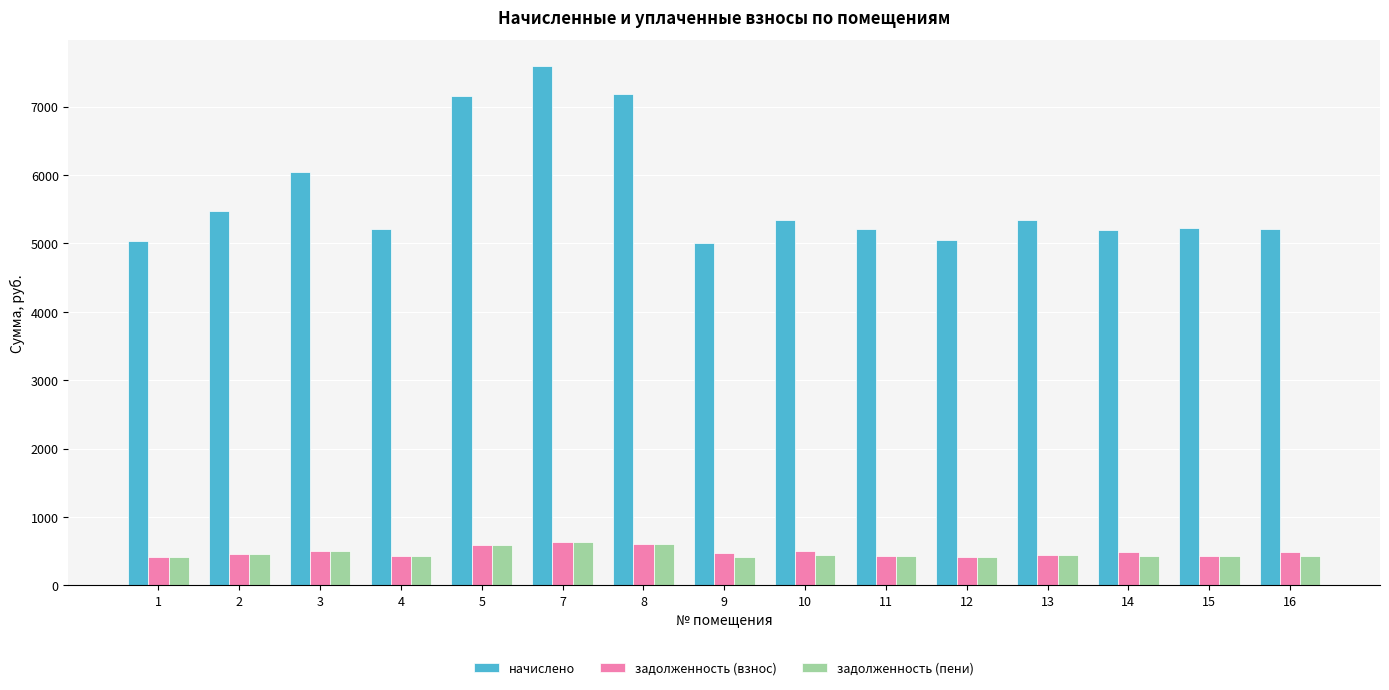

What is the difference between the highest and lowest values at 3?

5543.1